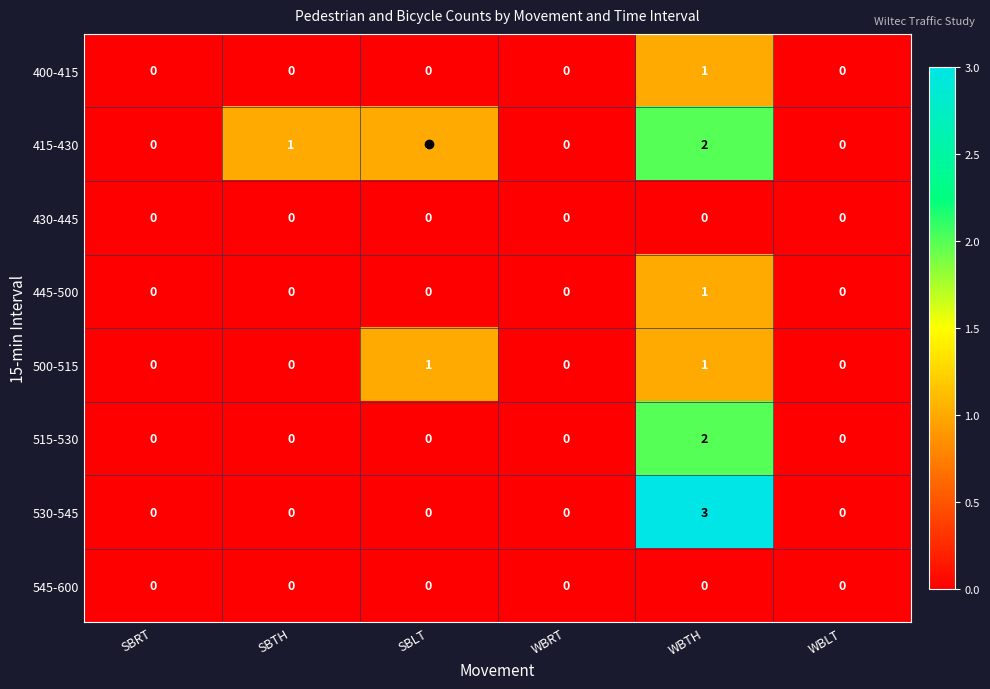

At how many categories does at least one series exceed 2?

1